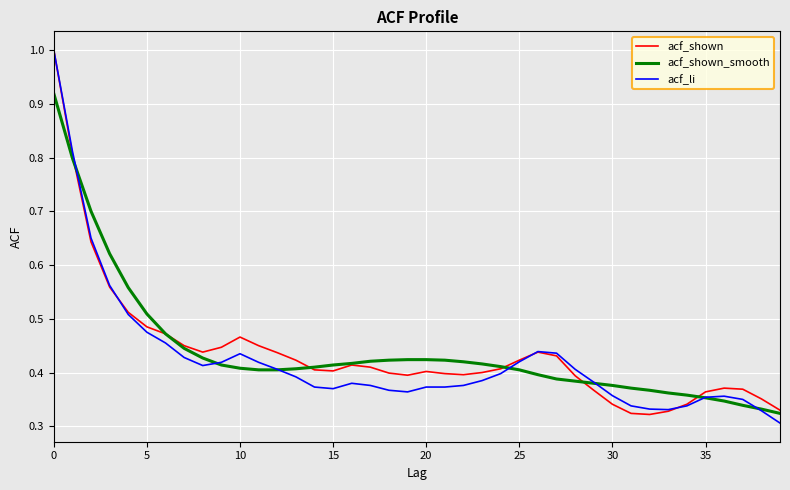

What is the average value of the acf_shown_smooth series?

0.4